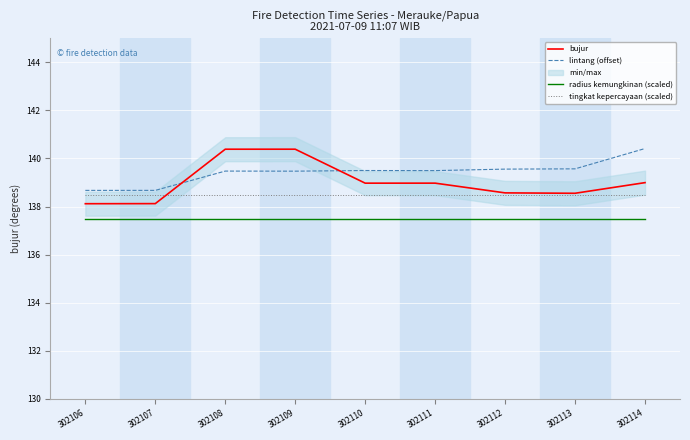

What is the sum of the tingkat kepercayaan (scaled) values at 302109 and 302106?

277.0